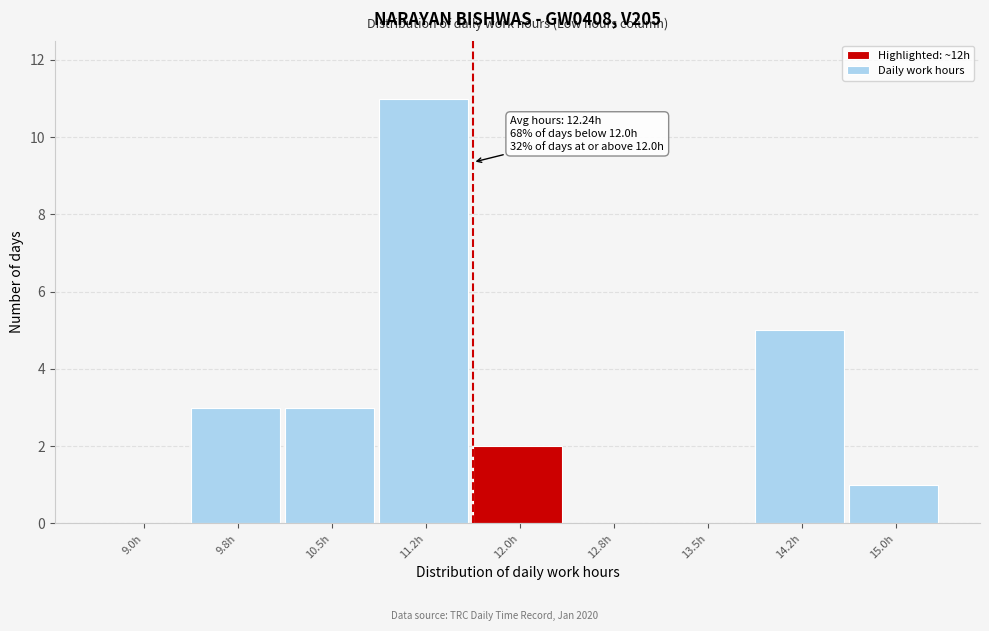

Reading left to right, list all the values displayed in this chart.

9.0h=0	9.8h=3	10.5h=3	11.2h=11	12.0h=2	12.8h=0	13.5h=0	14.2h=5	15.0h=1